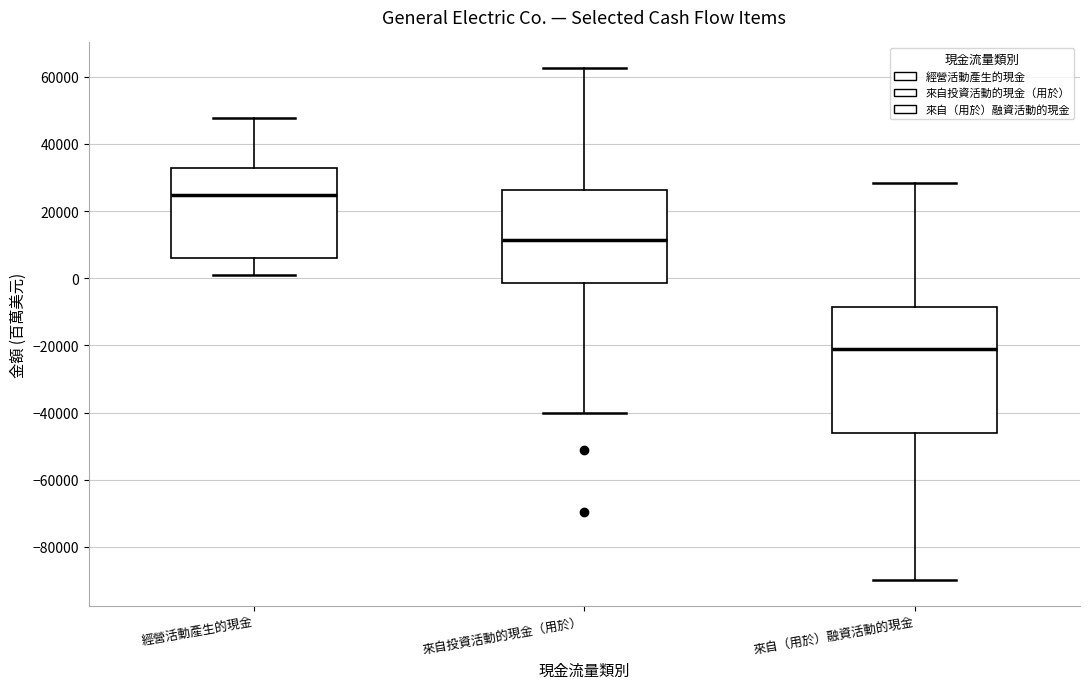

Which box has the lowest median line?

來自（用於）融資活動的現金